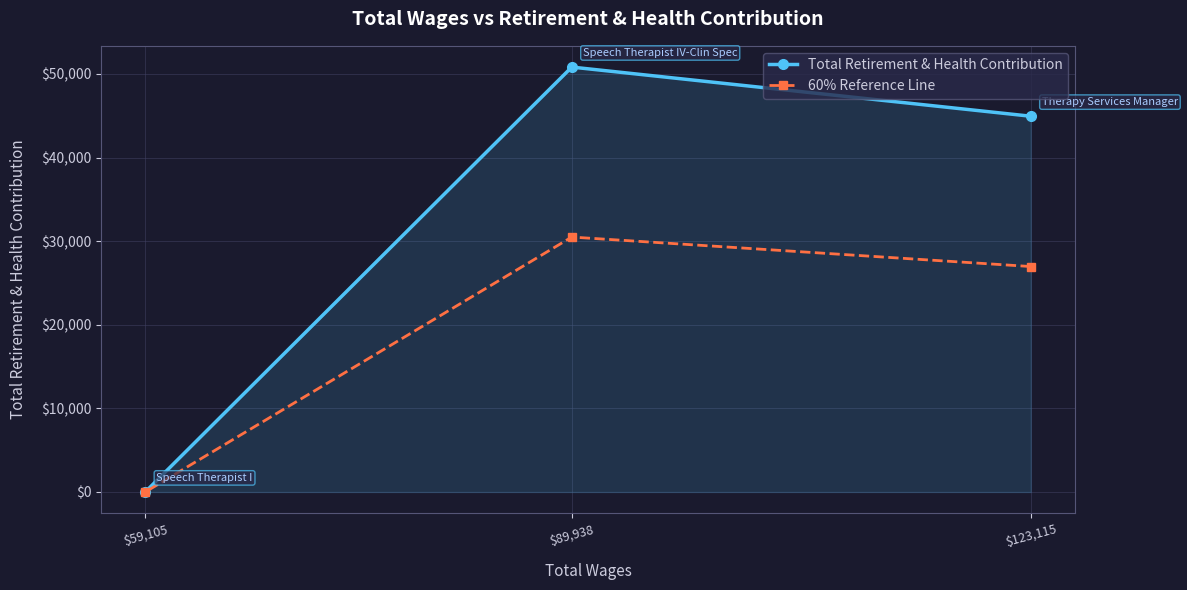

Which series has the largest total across all categories?

Total Retirement & Health Contribution